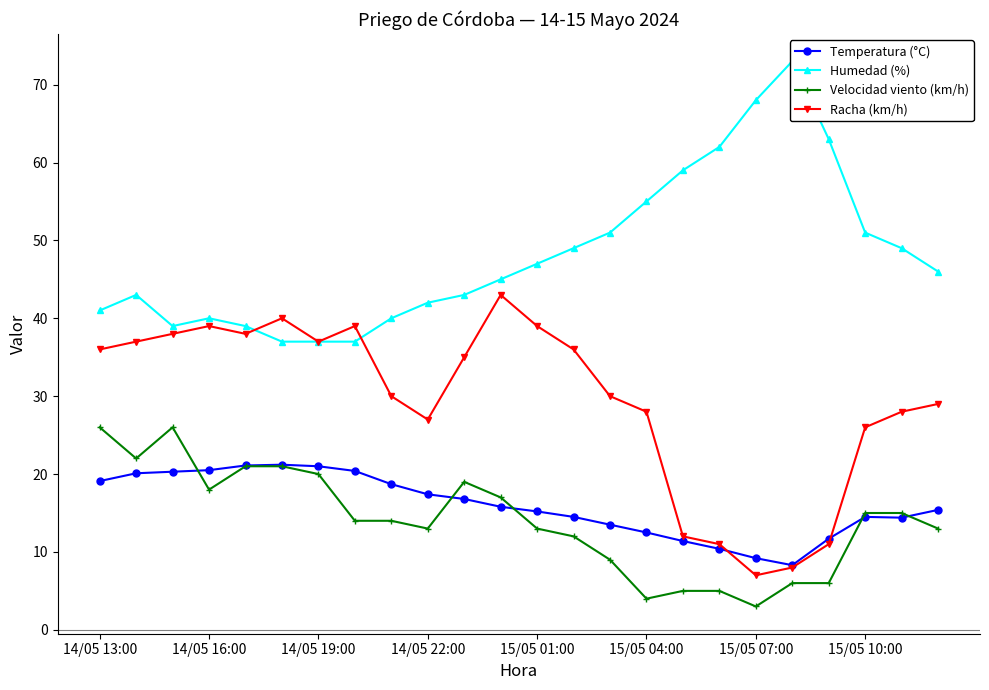

What is the highest value of the Racha (km/h) series?

43.0